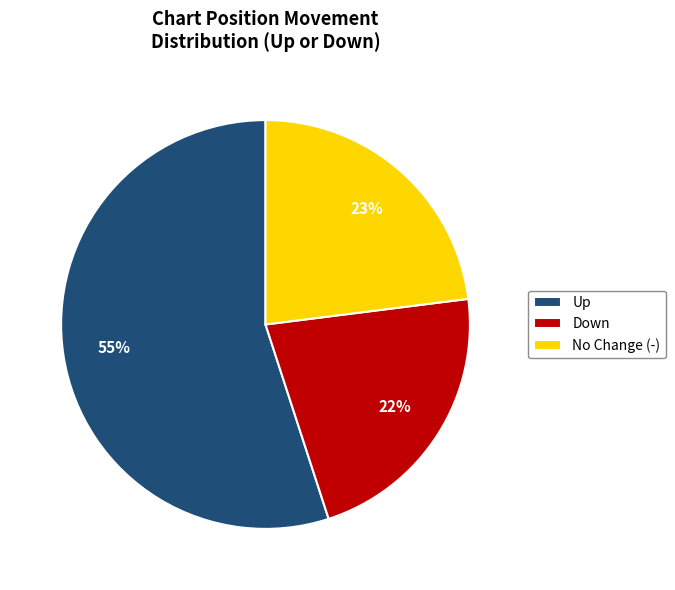

What is the ratio of the value at No Change (-) to the value at Up?

0.4